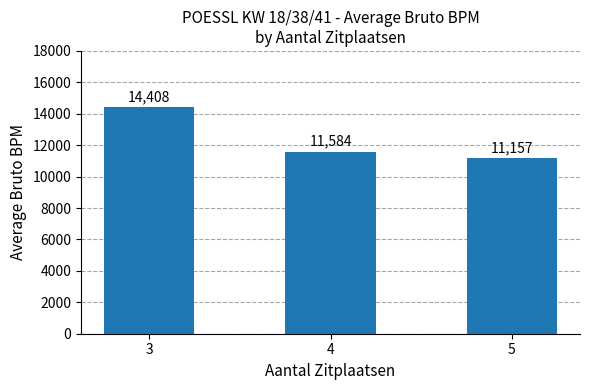

What is the change in value from 3 to 4?

-2824.3